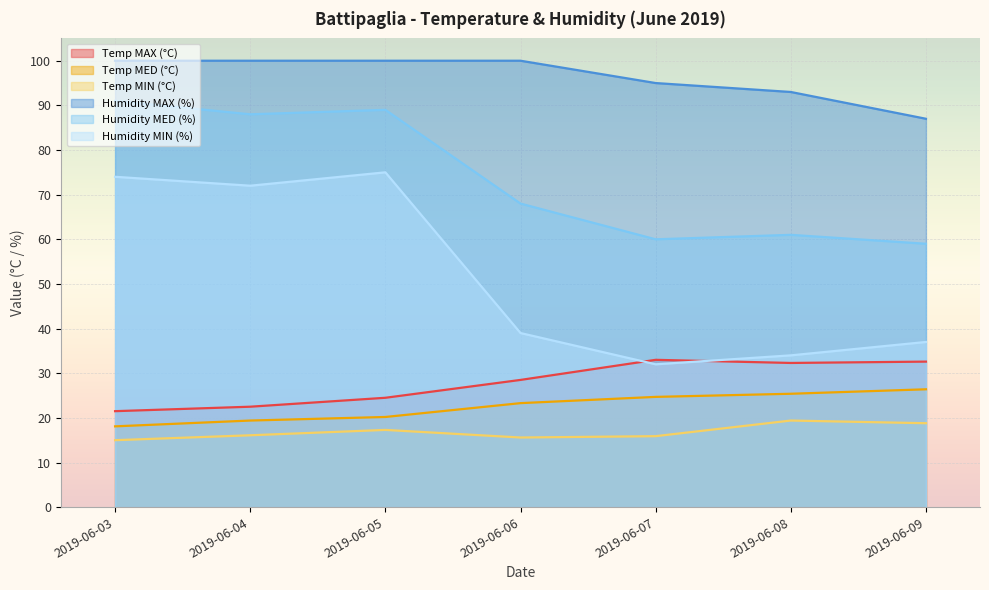

What is the minimum value for Temp MAX (°C)?

21.5